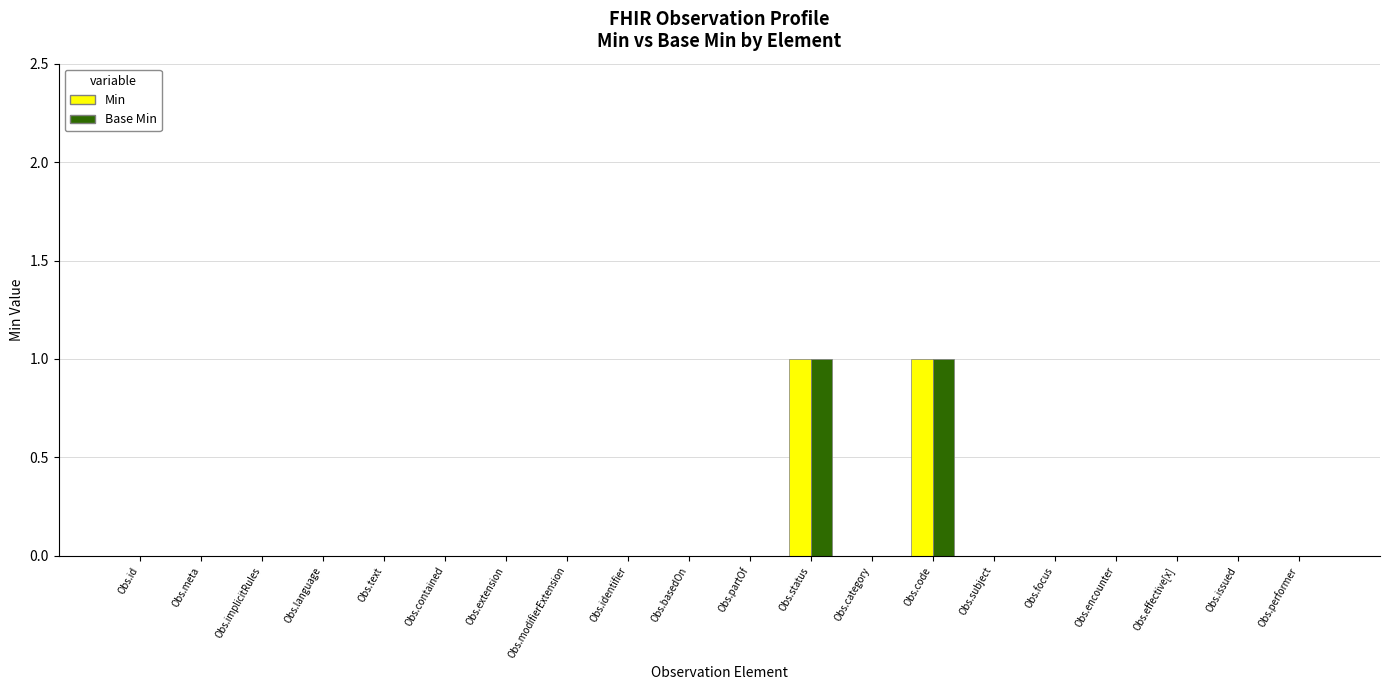

What is the sum of all Base Min values?

2